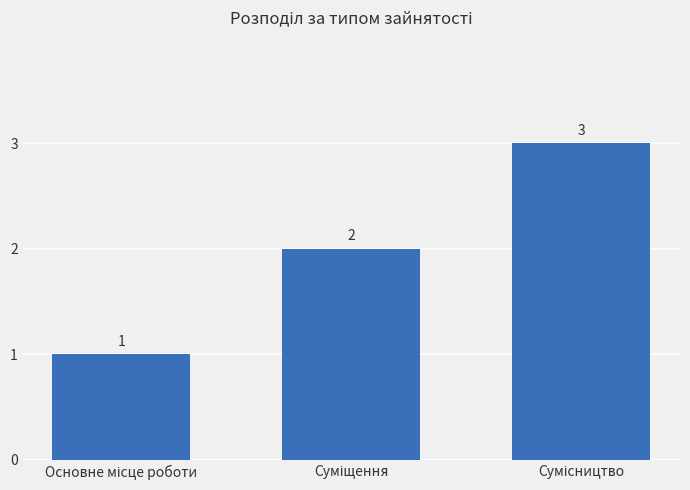

What is the sum of all values?

6